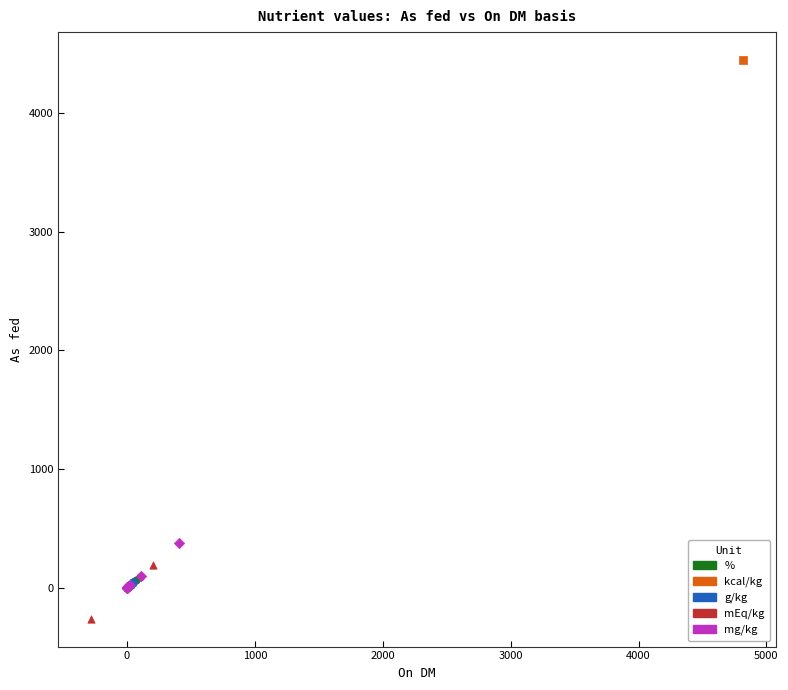

What are all the series names shown in the legend?

%, kcal/kg, g/kg, mEq/kg, mg/kg